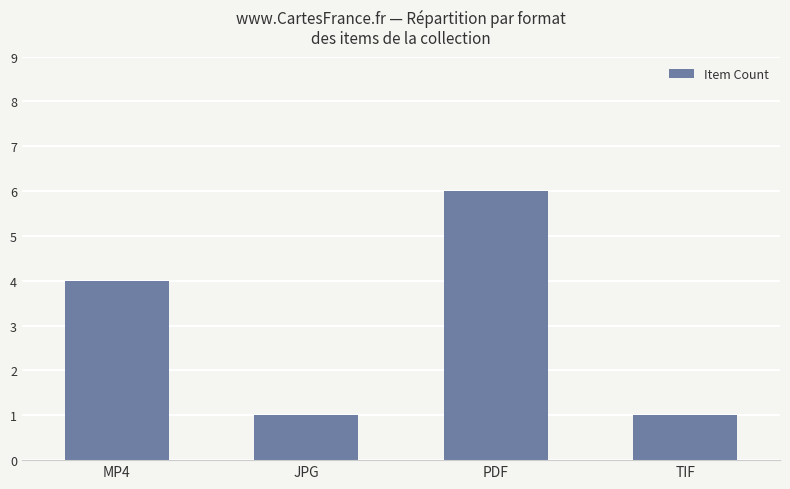

Is it true that the value at JPG is 0?

False